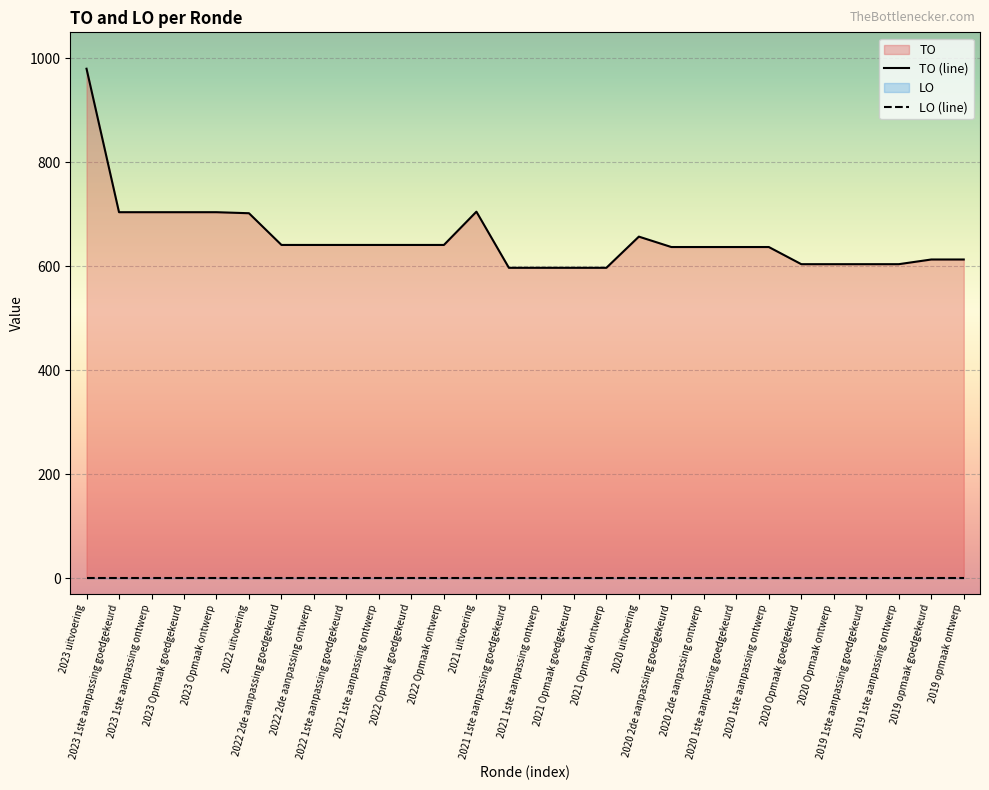

Count the number of categories in the chart.

28